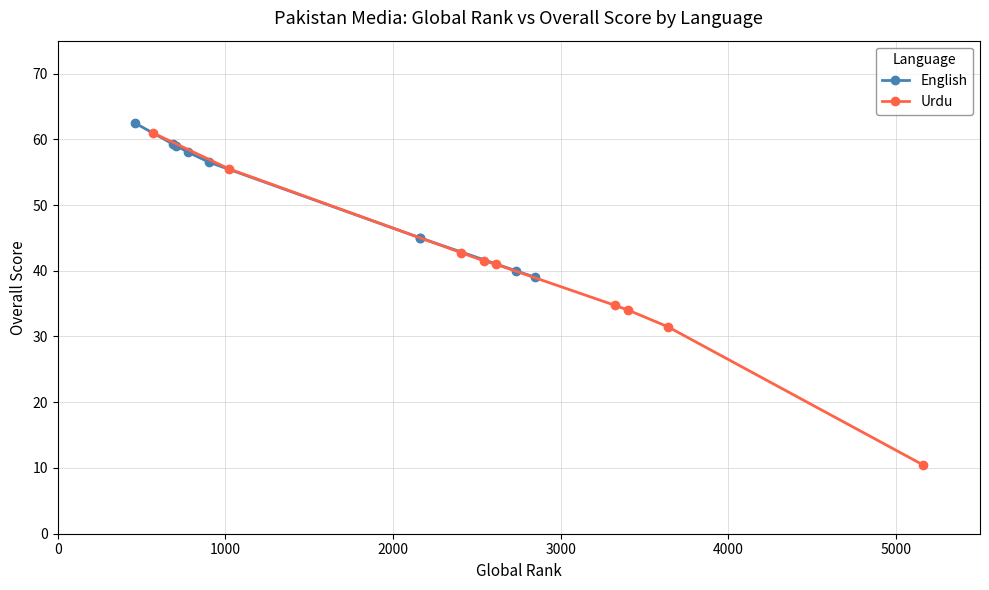

How many data points in Urdu are above 41?

4